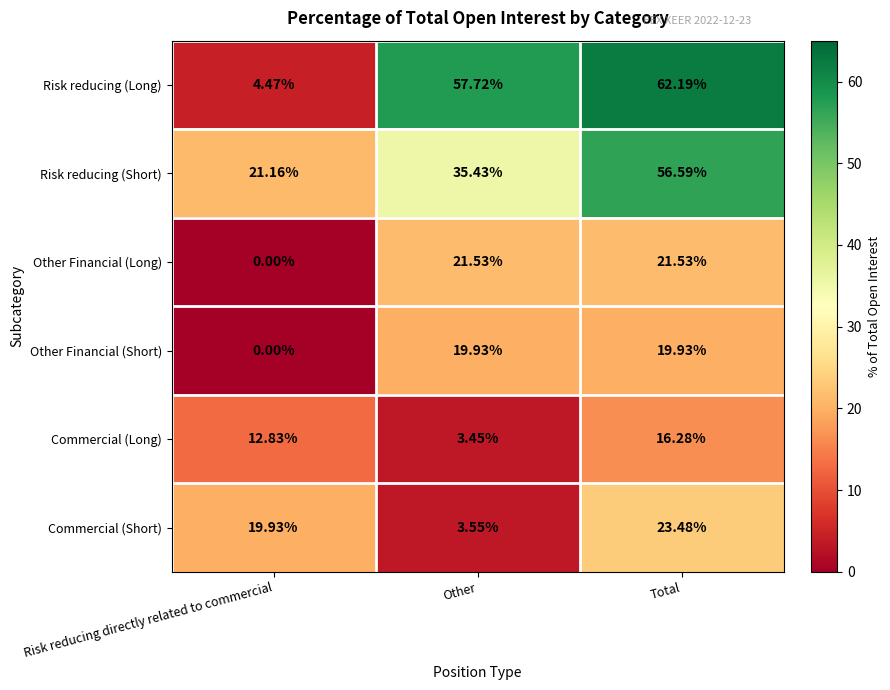

At which label is Commercial (Short) closest to 13?

Risk reducing directly related to commercial